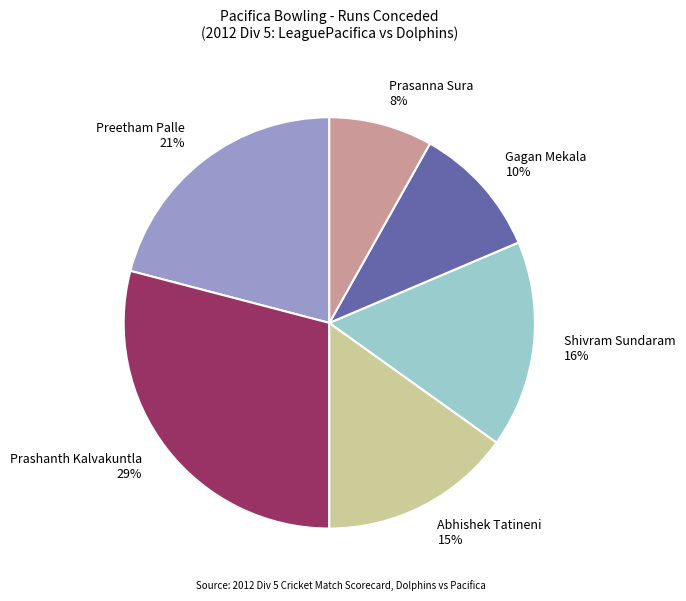

Which has a higher value, Preetham Palle or Prasanna Sura?

Preetham Palle